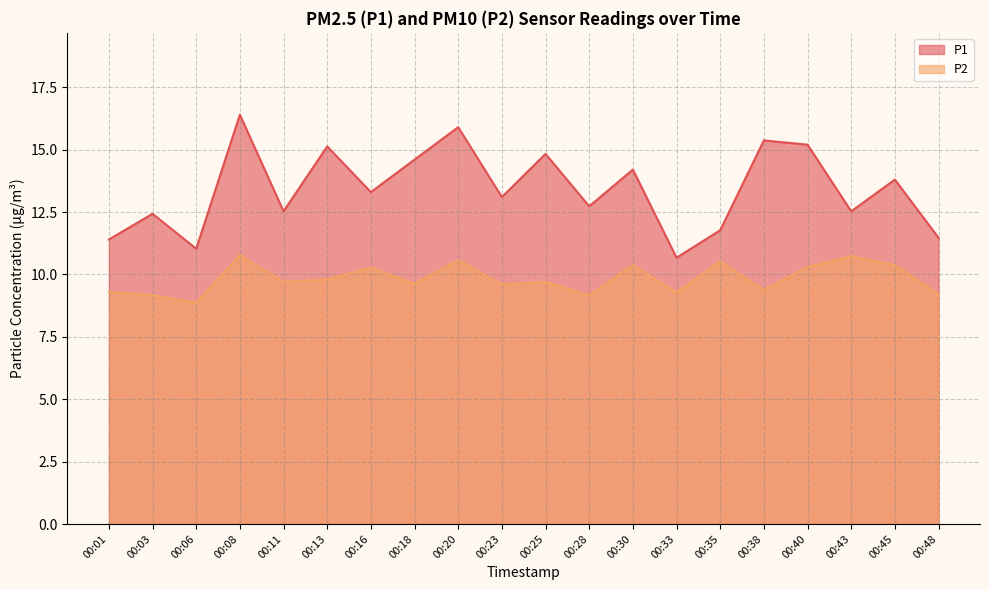

True or false: P2 has a value of 10.4 at 00:45.

True